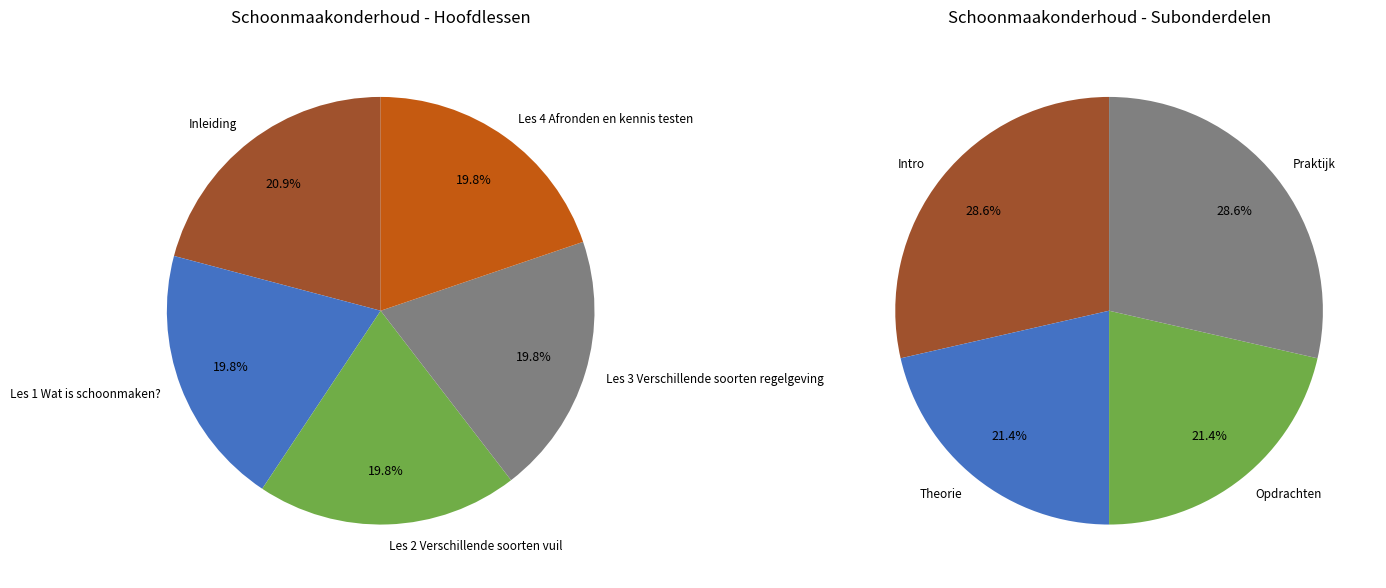

Which category has the biggest portion of the pie?

Inleiding